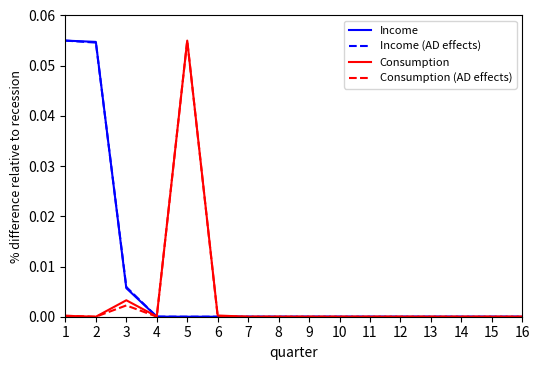

The Income series shows 0.0 at 16. True or false?

True